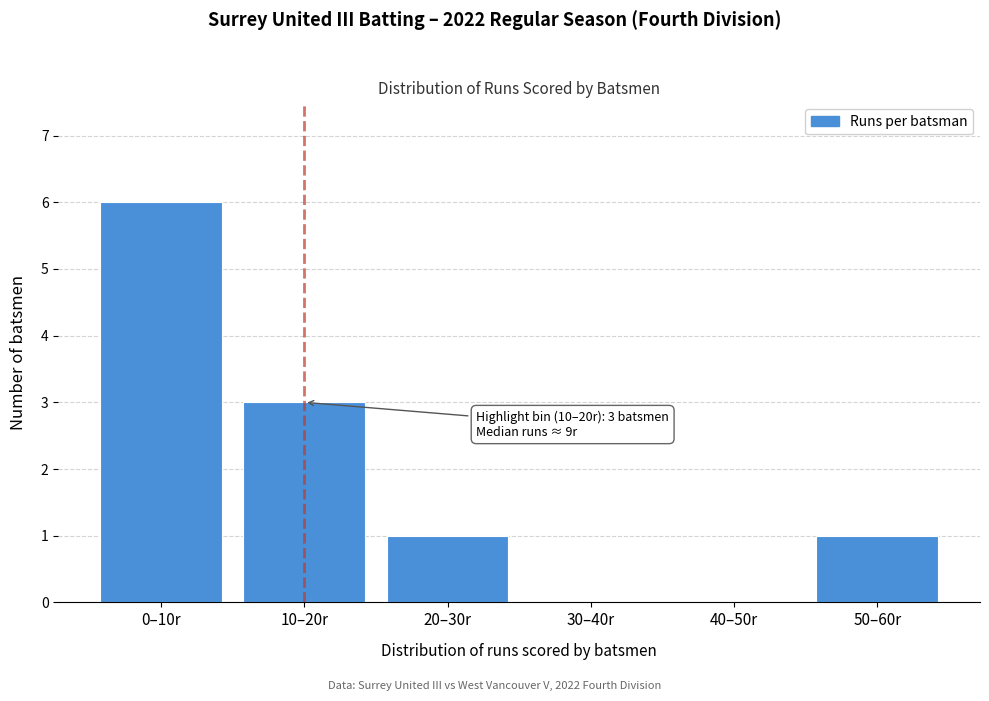

Reading left to right, what are all the values shown in this chart?

0–10r=6	10–20r=3	20–30r=1	30–40r=0	40–50r=0	50–60r=1